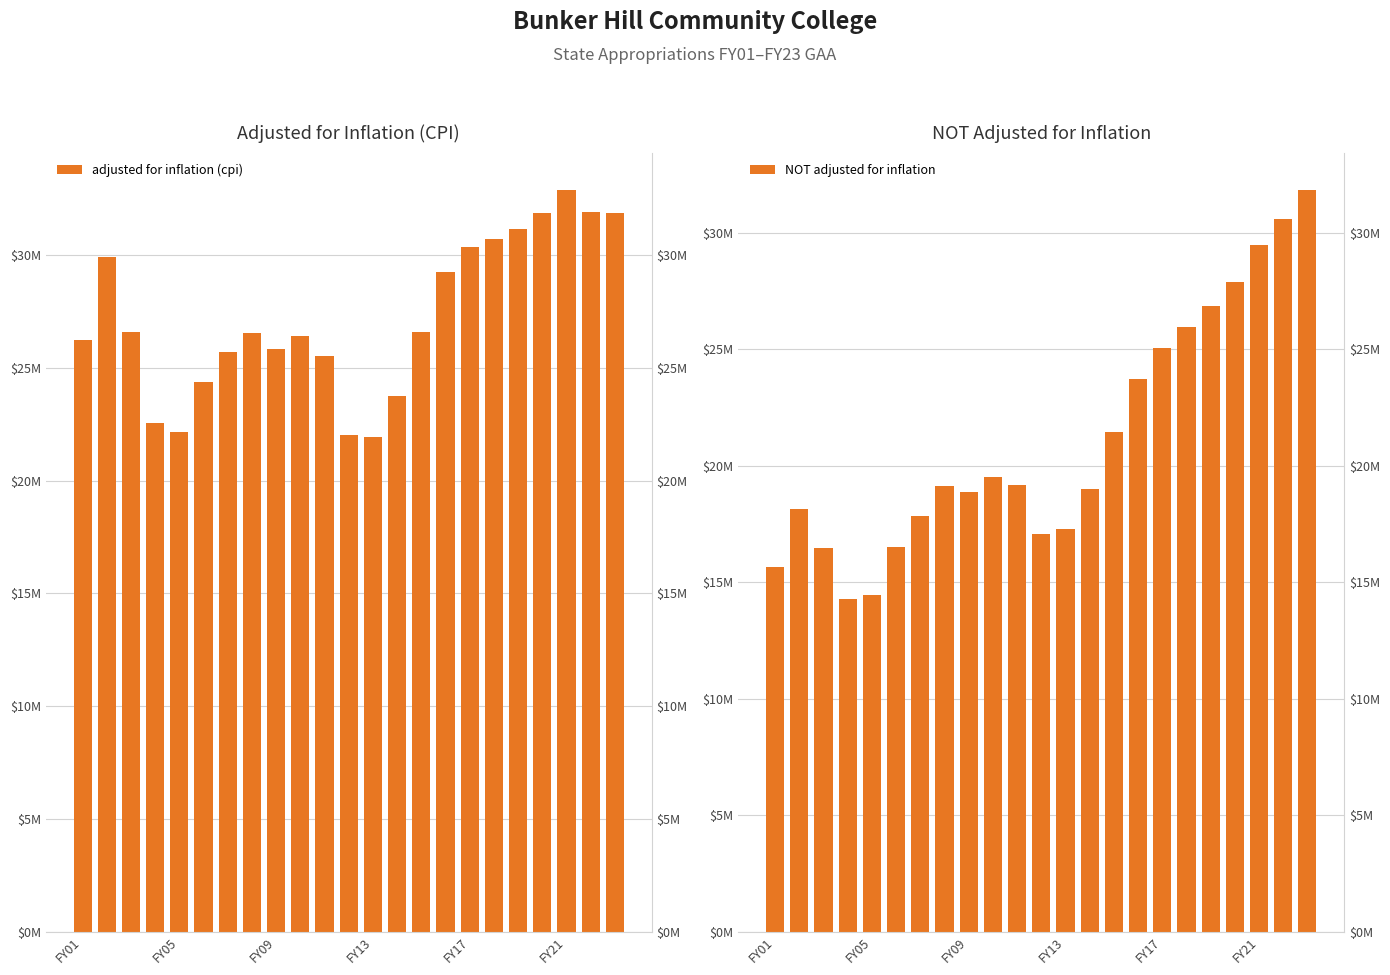

The value of adjusted for inflation (cpi) at 13 is 42373900. True or false?

False